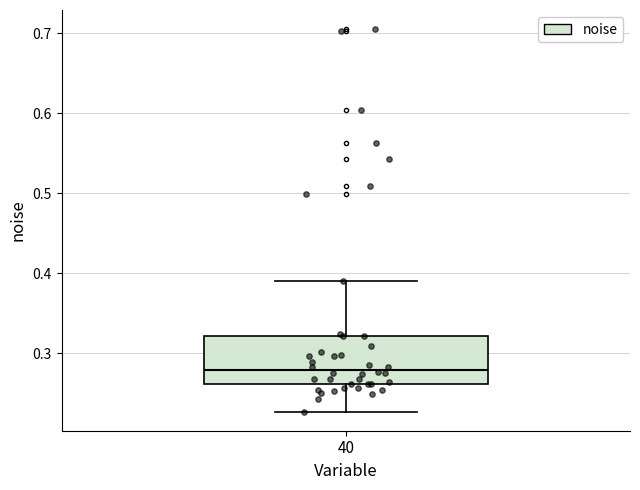

Read this box plot against the y-axis: the position of the median line, the range covered by the box, and the ends of both whiskers. The values are not printed on the chart, so give them approximately, as read against the axis.

median 0.28, box 0.26 to 0.32, whiskers 0.23 to 0.39